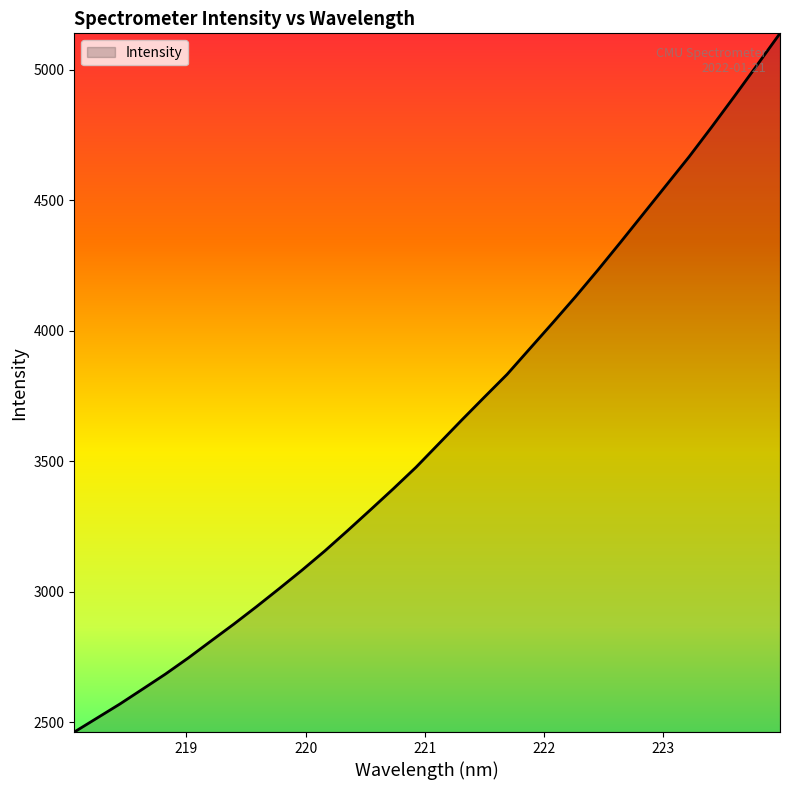

How many values exceed 3566?

16